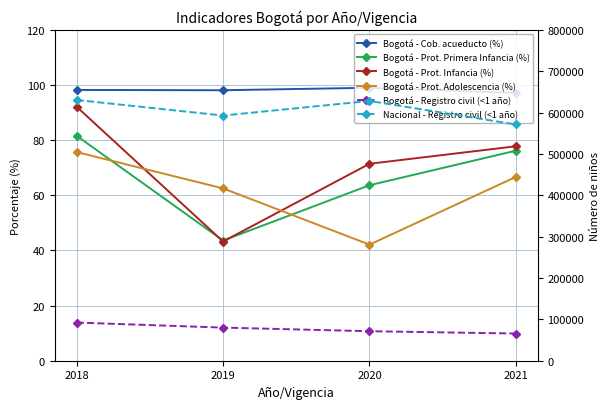

What is the minimum value for Bogotá - Prot. Infancia (%)?

43.2